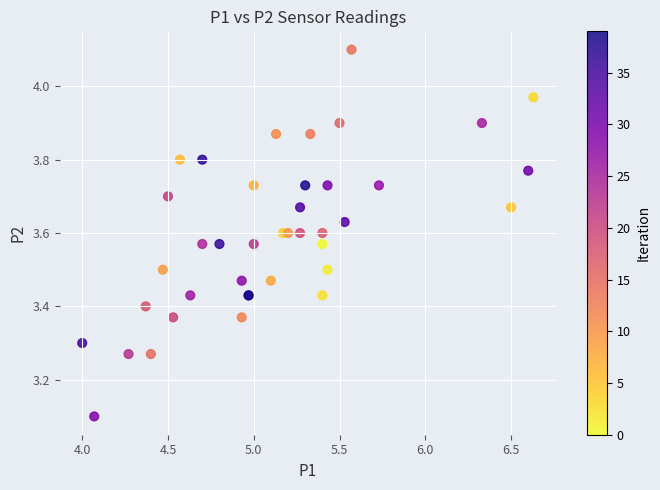

What Y value in the scatter plot is closest to 3?

3.1